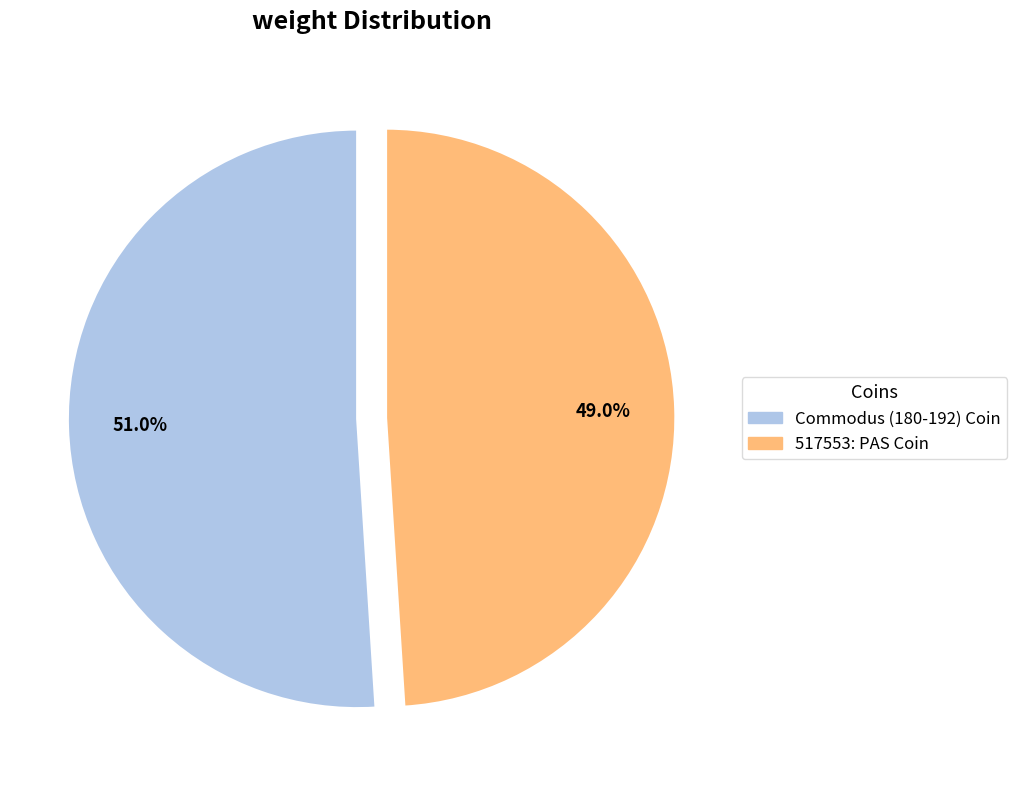

What percentage is the 517553: PAS Coin slice, to the nearest percent?

49%